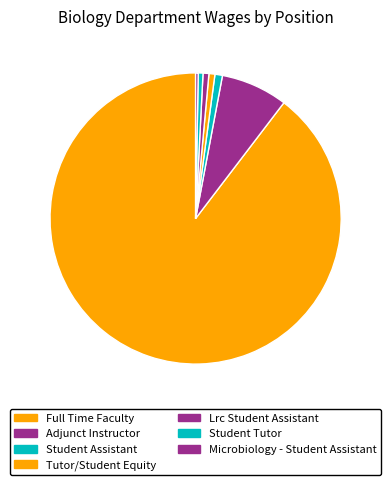

True or false: Microbiology - Student Assistant accounts for 1% of the total.

False